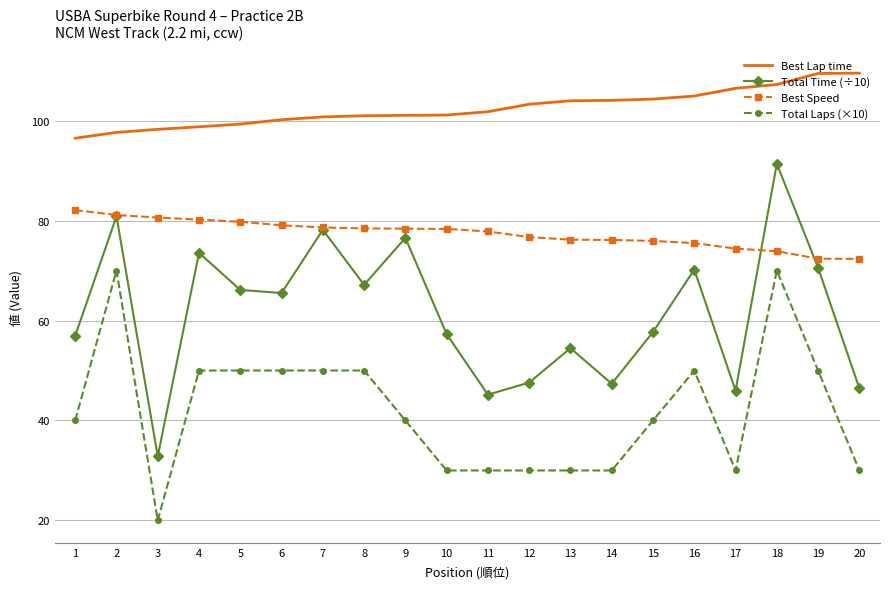

List the series in order of their overall mean, highest first.

Best Lap time, Best Speed, Total Time (÷10), Total Laps (×10)